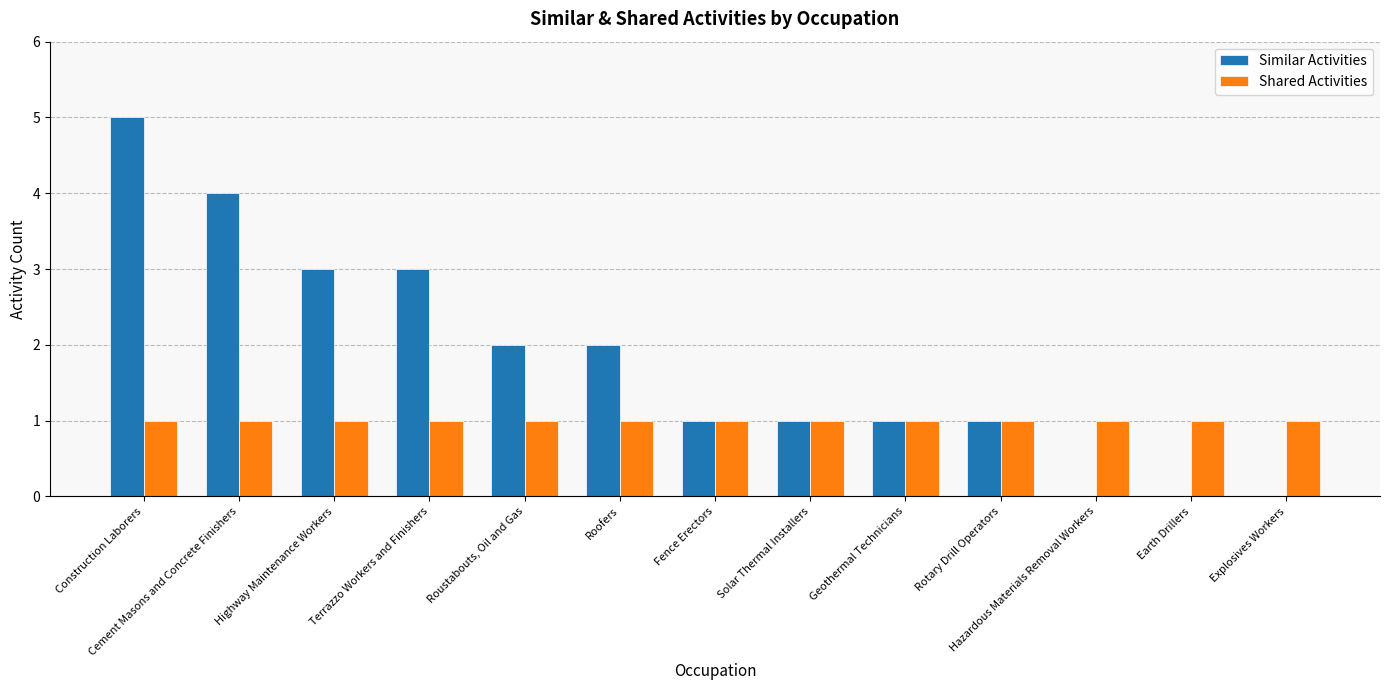

How many data points does each series have?

13